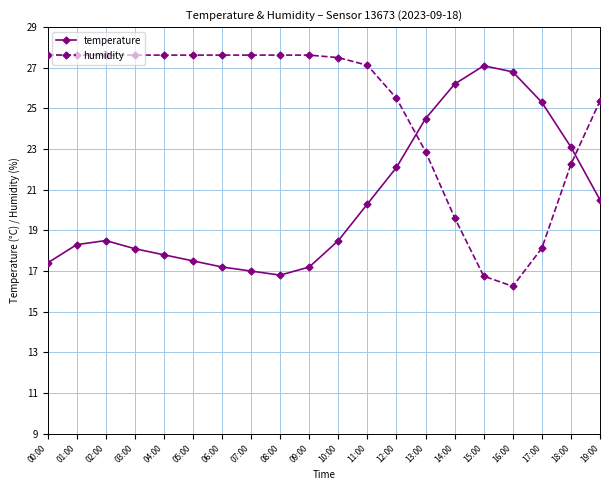

What are all the series names shown in the legend?

temperature, humidity